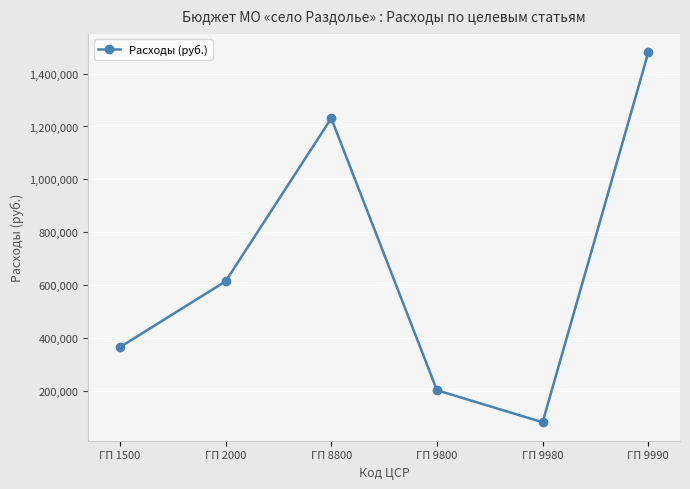

Rank the categories by value from highest to lowest.

ГП 9990, ГП 8800, ГП 2000, ГП 1500, ГП 9800, ГП 9980